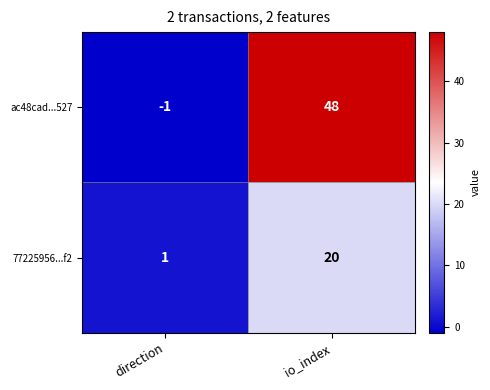

Rank the series by their maximum value, from lowest to highest.

77225956...f2, ac48cad...527